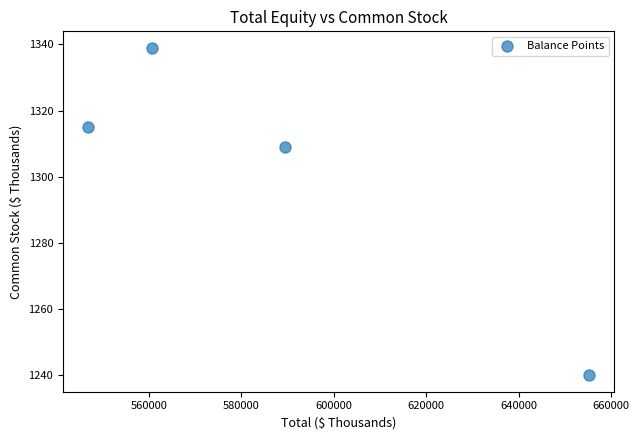

What is the average Y value?

1301